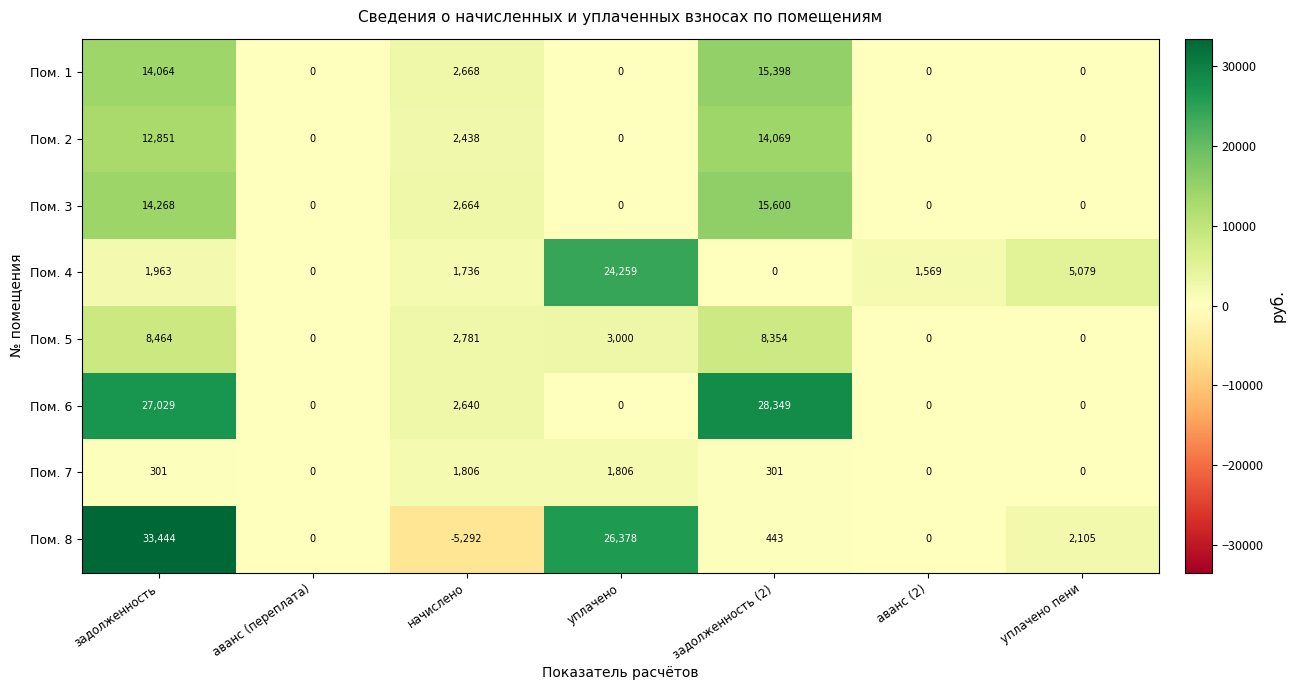

At начислено, list the series in order from largest to smallest.

Пом. 5, Пом. 1, Пом. 3, Пом. 6, Пом. 2, Пом. 7, Пом. 4, Пом. 8